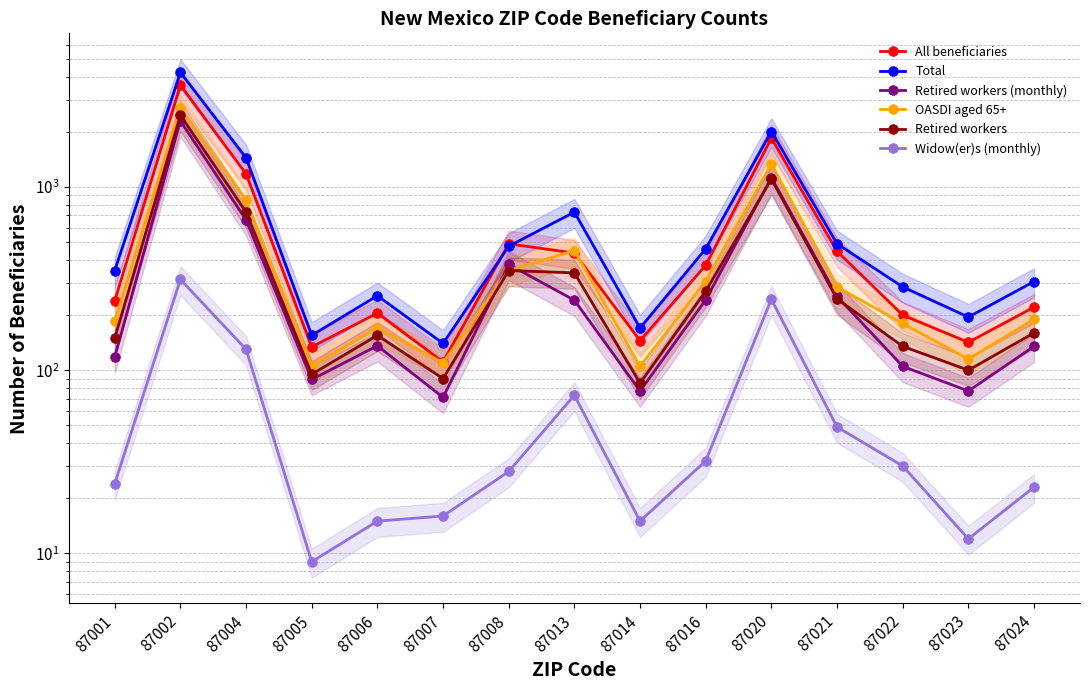

Where is the first local minimum for Retired workers?

87005